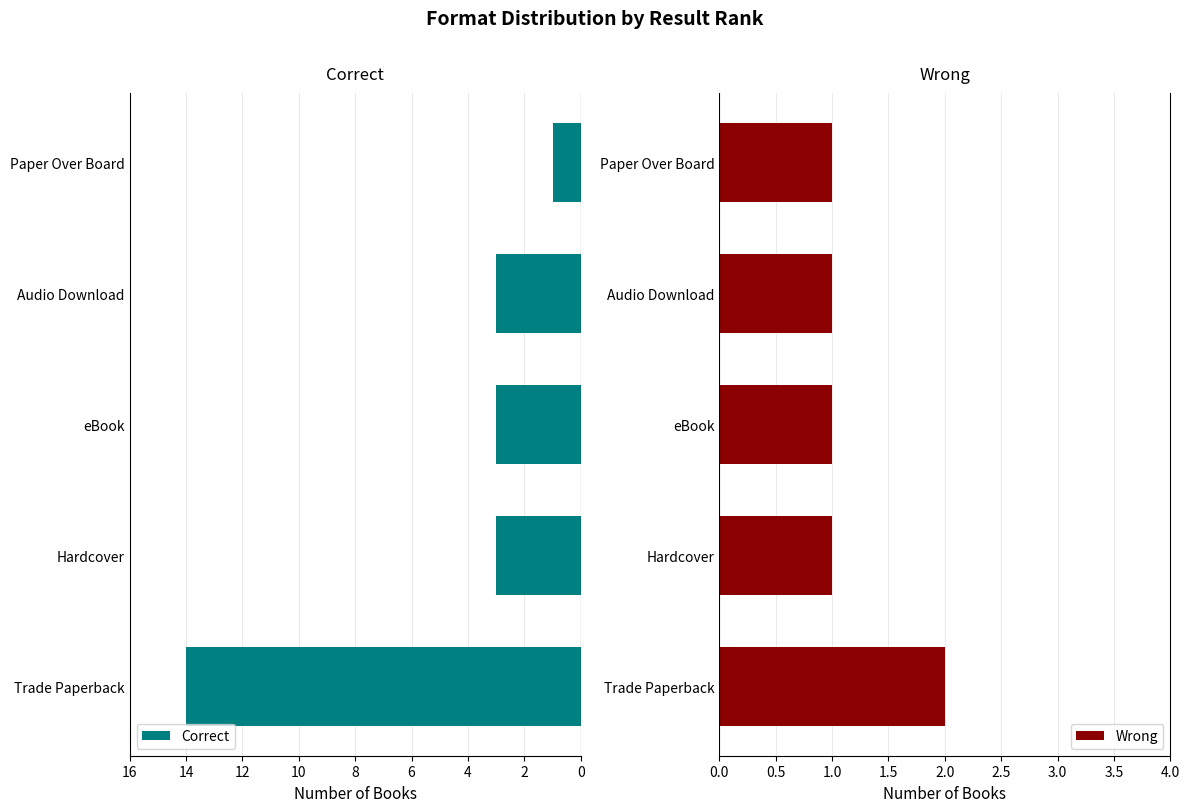

Count the number of data series in this chart.

2